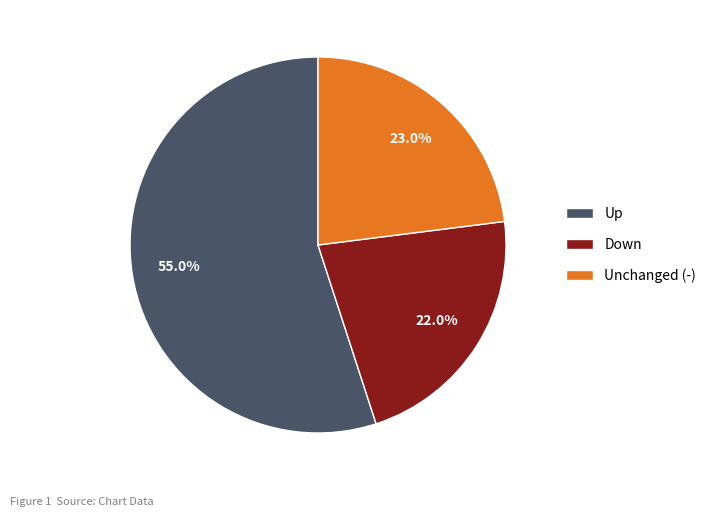

Combined, do Down and Unchanged (-) account for over 50%?

No